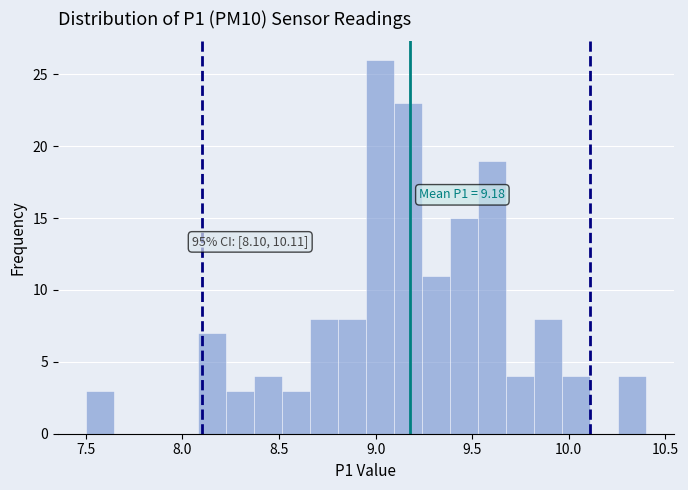

Read against the x-axis, roughly where is the centre of the tallest bar?

9.00